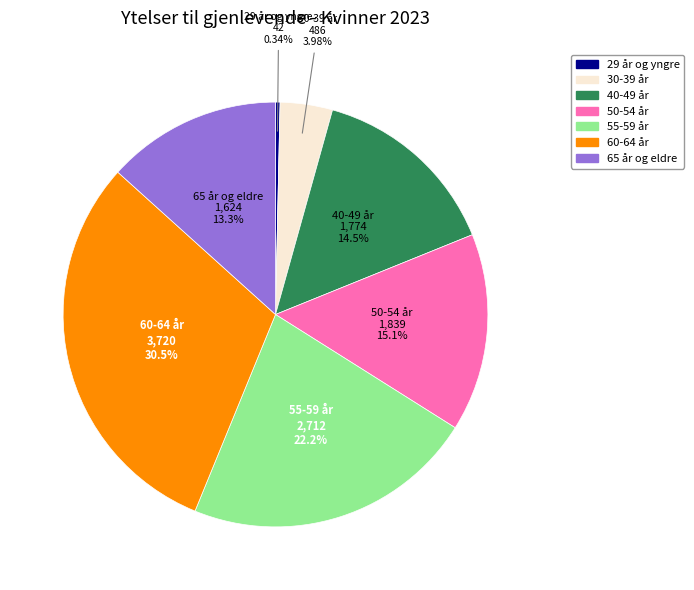

To the nearest percent, what is the average slice percentage?

14%